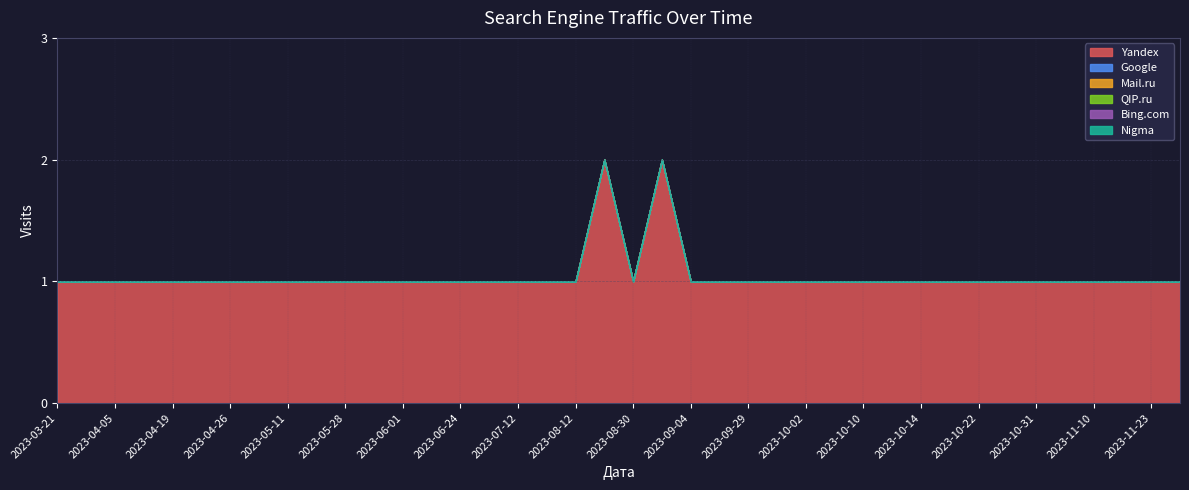

Is the value of Nigma at 2023-08-30 greater than the value of Google at 2023-09-29?

No